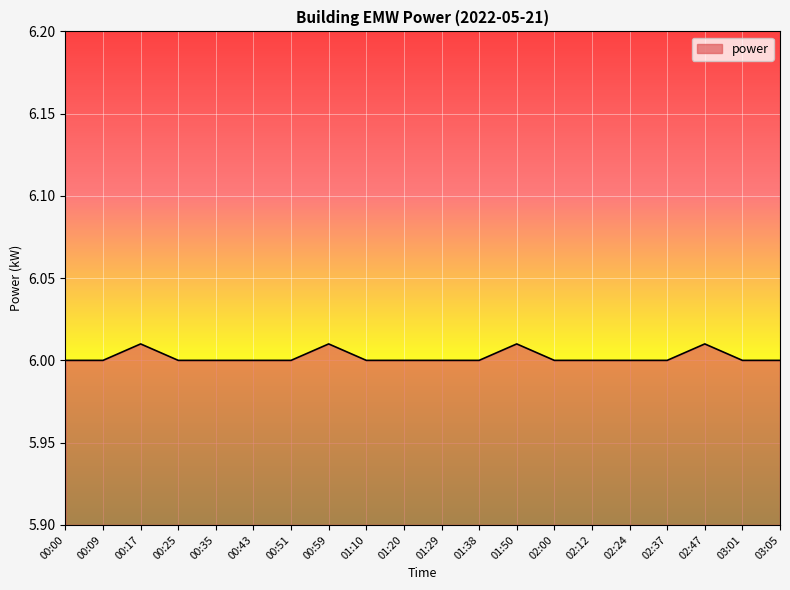

What is the sum of all values?

120.0